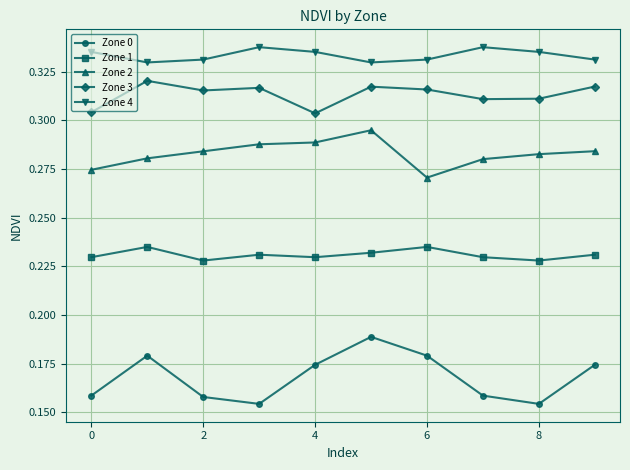

Which series has the widest spread of values?

Zone 0